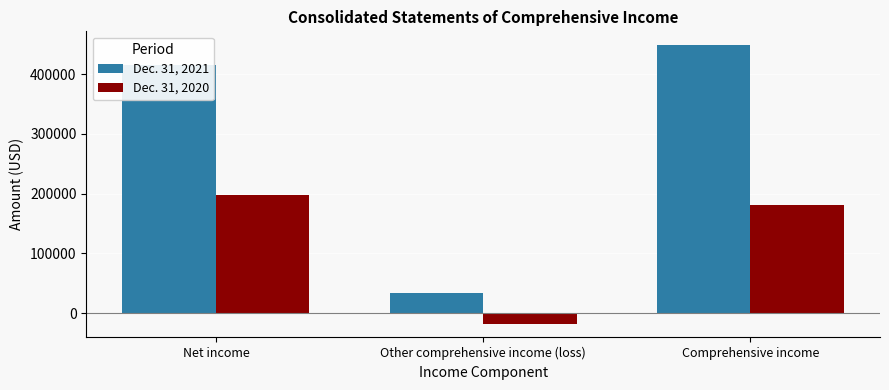

What is the approximate value of Dec. 31, 2020 at Net income, to the nearest 50?

197850